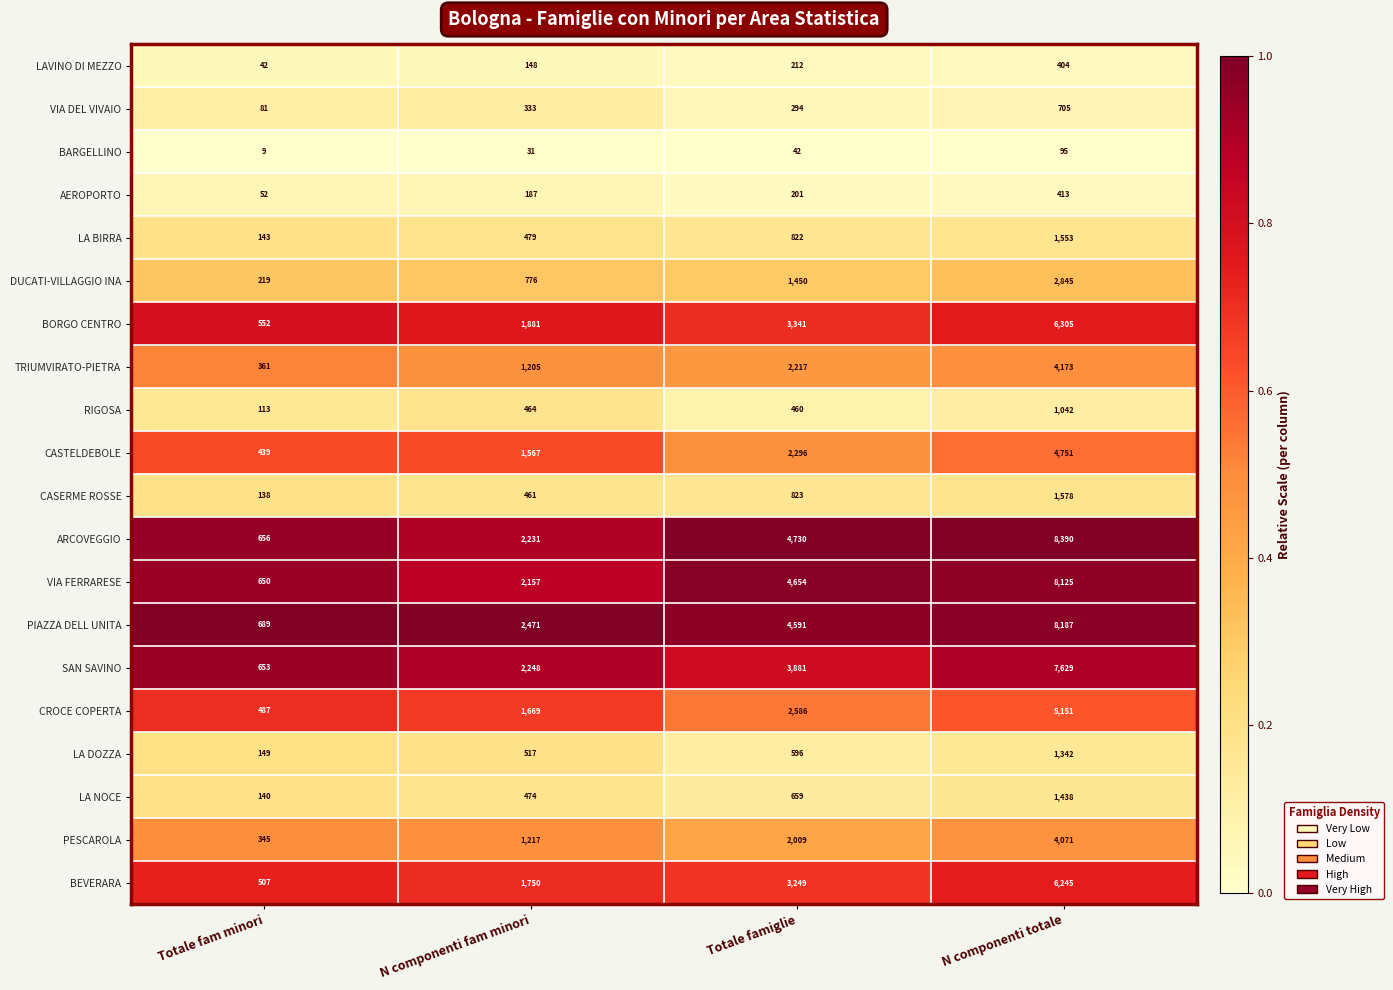

Which series has the largest total across all categories?

ARCOVEGGIO